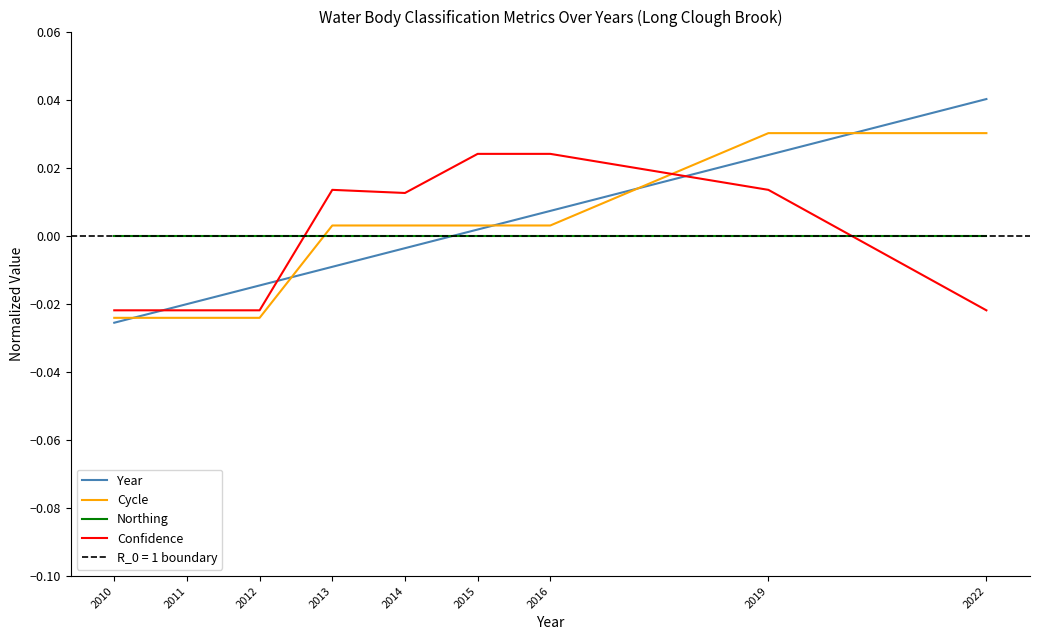

True or false: Northing has a value of 0.0 at 2016.

True